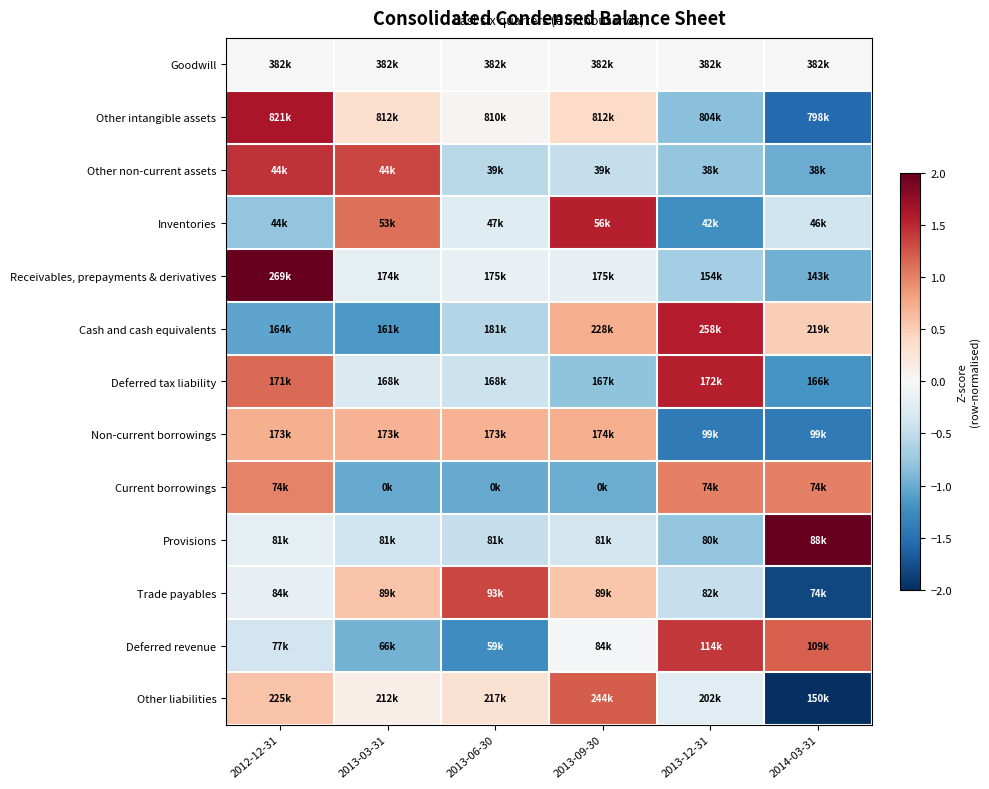

Reading left to right, what are all the values shown in this chart?

Goodwill: 2012-12-31=0.0	2013-03-31=0.0	2013-06-30=0.0	2013-09-30=0.0	2013-12-31=0.0	2014-03-31=0.0
Other intangible assets: 2012-12-31=1.6	2013-03-31=0.3	2013-06-30=0.1	2013-09-30=0.4	2013-12-31=-0.8	2014-03-31=-1.6
Other non-current assets: 2012-12-31=1.4	2013-03-31=1.3	2013-06-30=-0.5	2013-09-30=-0.5	2013-12-31=-0.8	2014-03-31=-1.0
Inventories: 2012-12-31=-0.8	2013-03-31=1.1	2013-06-30=-0.2	2013-09-30=1.6	2013-12-31=-1.2	2014-03-31=-0.4
Receivables, prepayments & derivatives: 2012-12-31=2.1	2013-03-31=-0.2	2013-06-30=-0.2	2013-09-30=-0.2	2013-12-31=-0.7	2014-03-31=-1.0
Cash and cash equivalents: 2012-12-31=-1.1	2013-03-31=-1.1	2013-06-30=-0.6	2013-09-30=0.7	2013-12-31=1.6	2014-03-31=0.5
Deferred tax liability: 2012-12-31=1.1	2013-03-31=-0.3	2013-06-30=-0.4	2013-09-30=-0.8	2013-12-31=1.6	2014-03-31=-1.2
Non-current borrowings: 2012-12-31=0.7	2013-03-31=0.7	2013-06-30=0.7	2013-09-30=0.7	2013-12-31=-1.4	2014-03-31=-1.4
Current borrowings: 2012-12-31=1.0	2013-03-31=-1.0	2013-06-30=-1.0	2013-09-30=-1.0	2013-12-31=1.0	2014-03-31=1.0
Provisions: 2012-12-31=-0.2	2013-03-31=-0.4	2013-06-30=-0.5	2013-09-30=-0.4	2013-12-31=-0.8	2014-03-31=2.2
Trade payables: 2012-12-31=-0.2	2013-03-31=0.6	2013-06-30=1.3	2013-09-30=0.6	2013-12-31=-0.5	2014-03-31=-1.8
Deferred revenue: 2012-12-31=-0.4	2013-03-31=-0.9	2013-06-30=-1.2	2013-09-30=-0.0	2013-12-31=1.4	2014-03-31=1.2
Other liabilities: 2012-12-31=0.6	2013-03-31=0.1	2013-06-30=0.3	2013-09-30=1.2	2013-12-31=-0.2	2014-03-31=-2.0